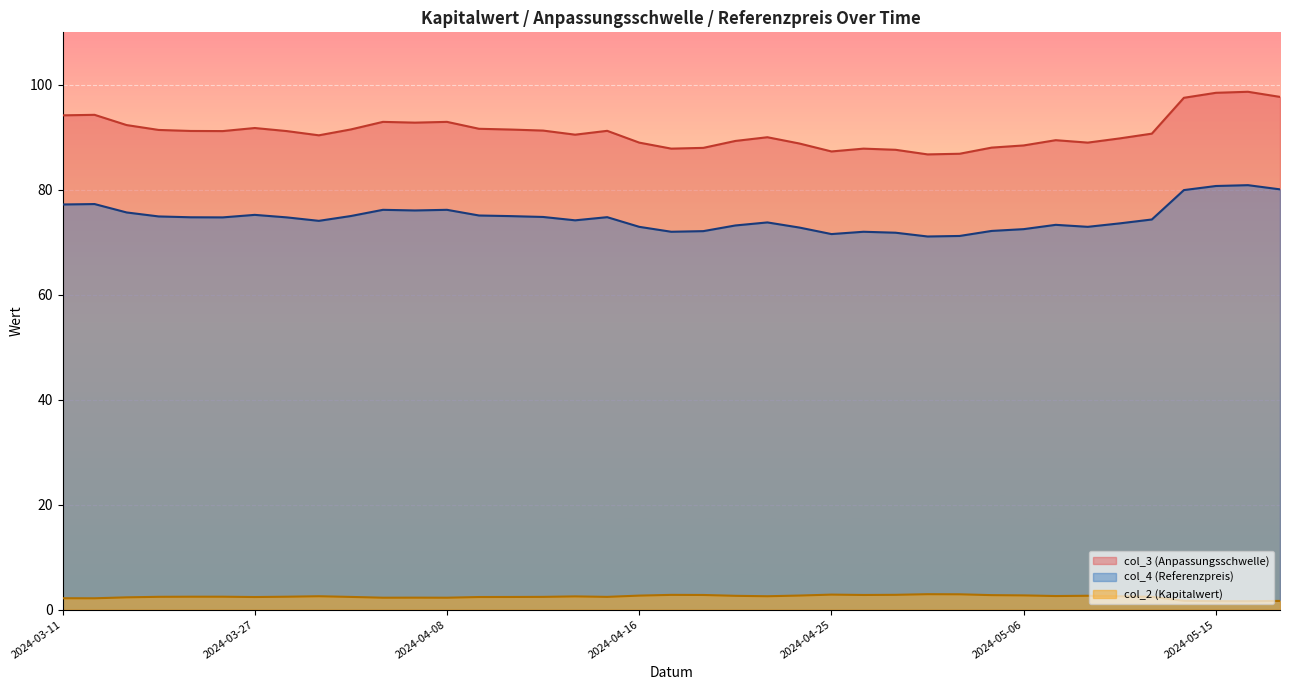

What is the maximum value shown in the chart?

98.7